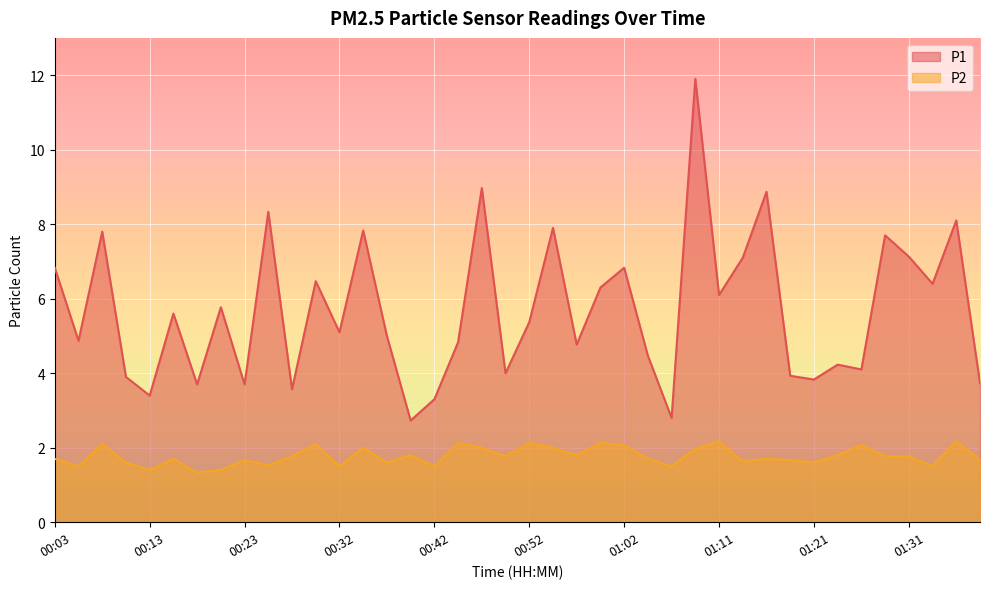

How many lines are shown in the chart?

2